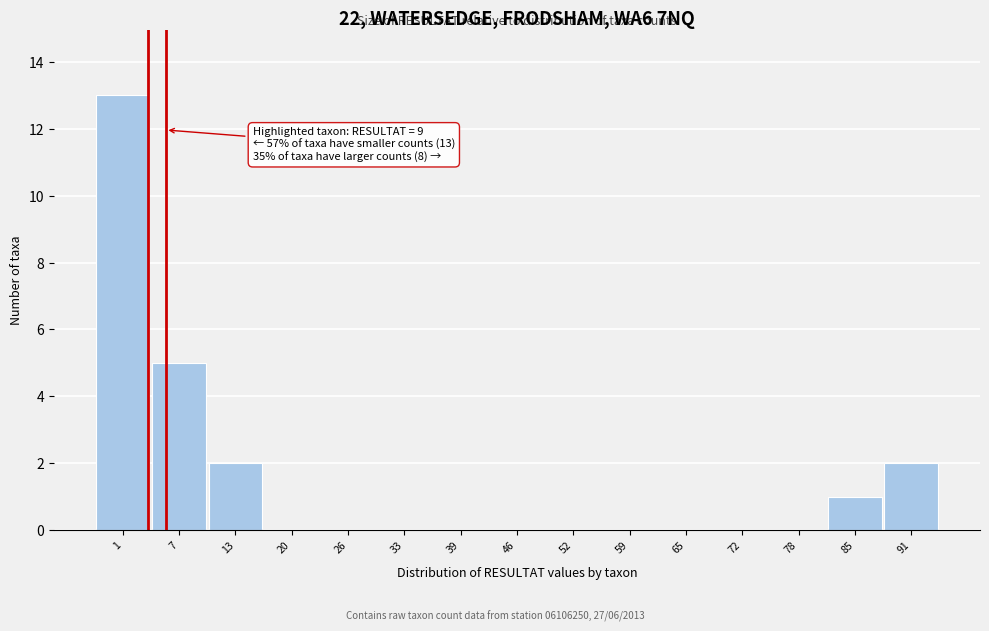

Reading left to right, transcribe all the data shown in this chart.

1=13	7=5	13=2	20=0	26=0	33=0	39=0	46=0	52=0	59=0	65=0	72=0	78=0	85=1	91=2